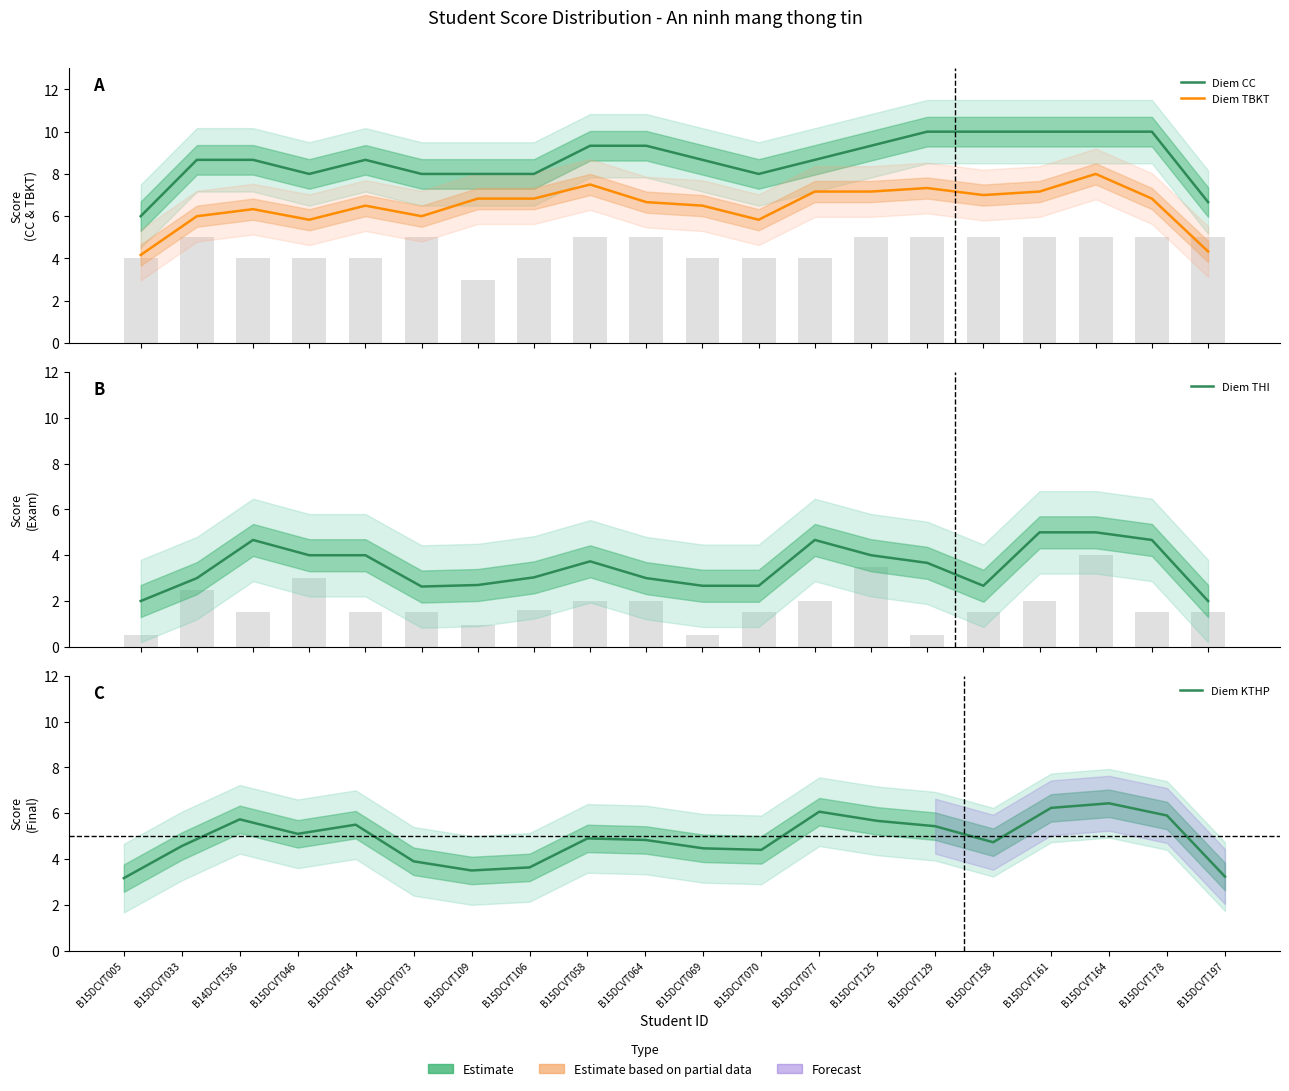

Does the chart contain any negative values?

No